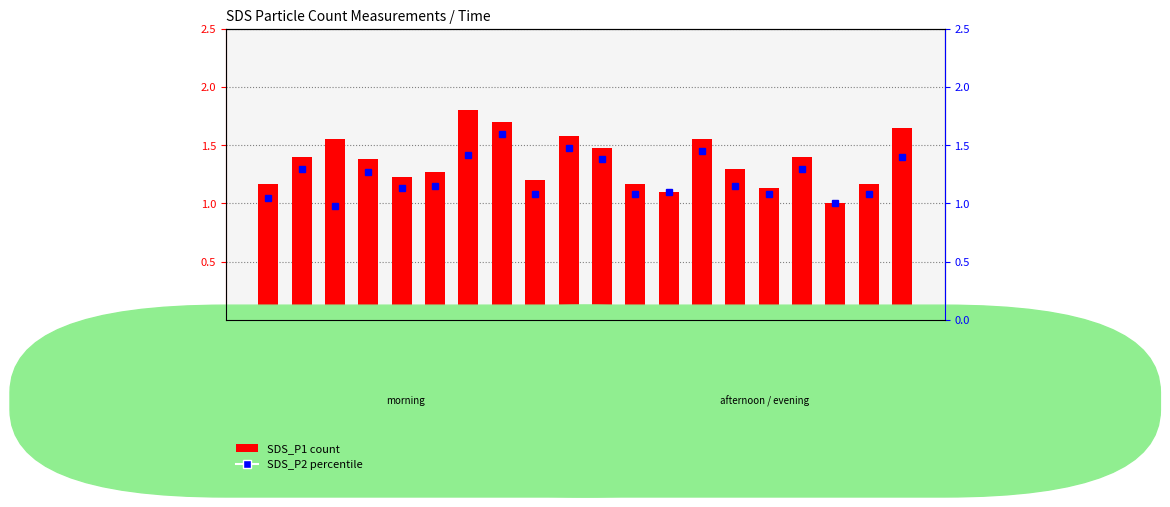

What is the label of the 3rd bar from the right?

08:30